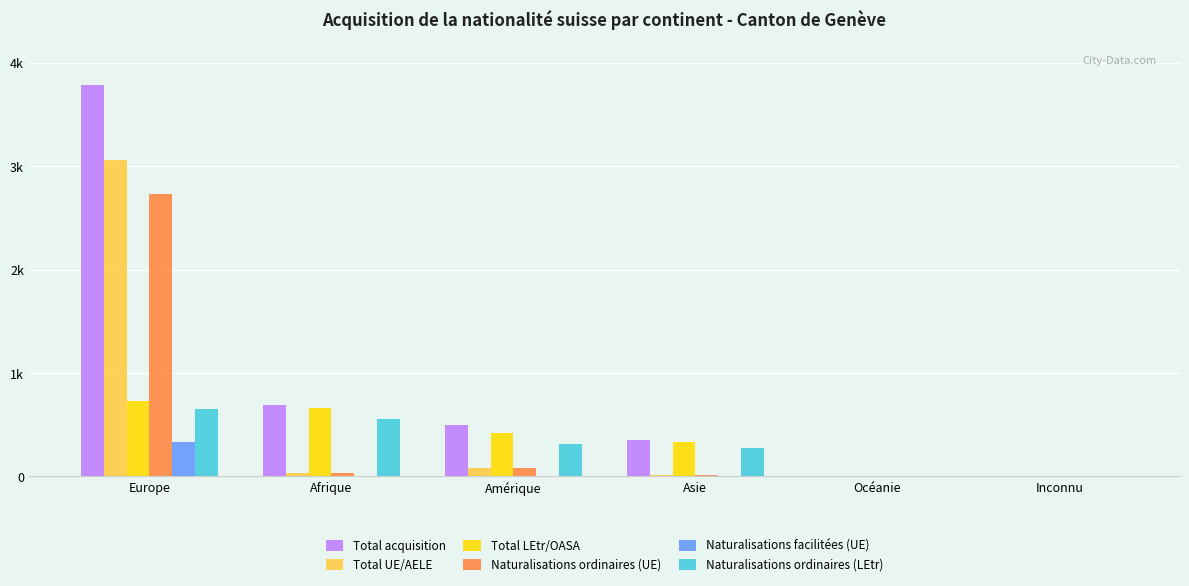

Are the bars horizontal?

No